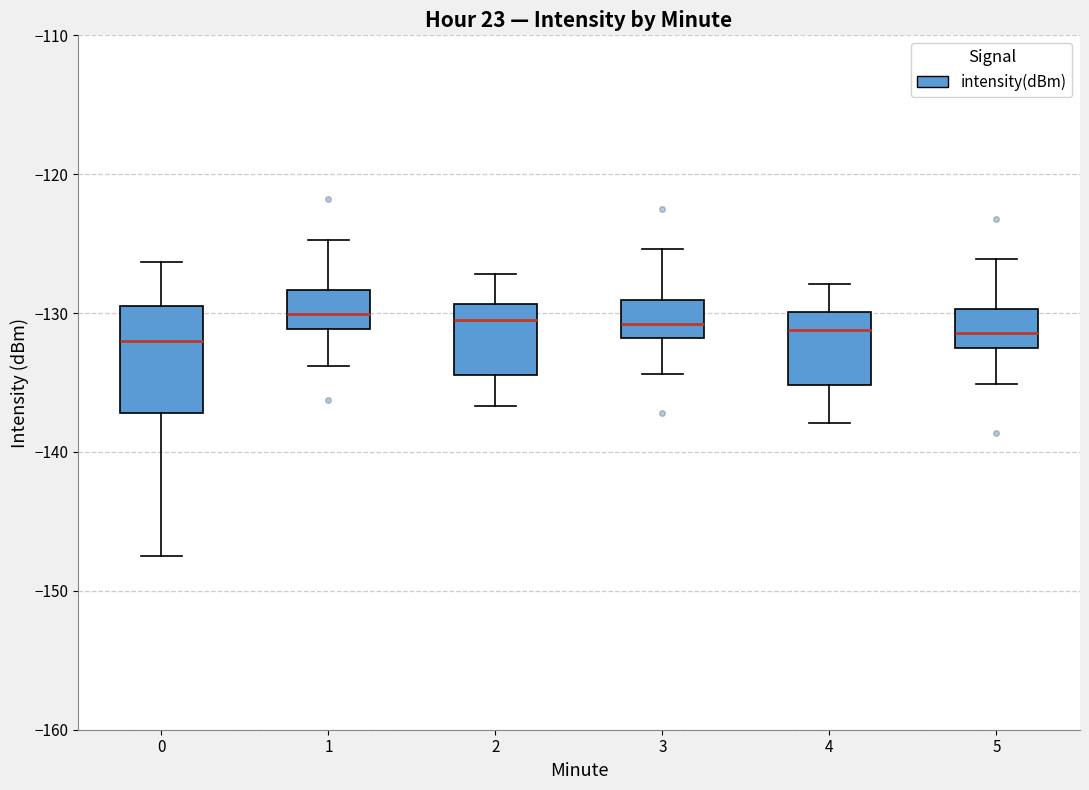

Reading left to right, read every box against the y-axis: the position of its median line, the range the box covers, and the ends of its whiskers. The values are not printed on the chart, so give them approximately, as read against the axis.

0: median -132, box -137 to -129, whiskers -147 to -126
1: median -130, box -131 to -128, whiskers -134 to -125
2: median -130, box -134 to -129, whiskers -137 to -127
3: median -131, box -132 to -129, whiskers -134 to -125
4: median -131, box -135 to -130, whiskers -138 to -128
5: median -131, box -132 to -130, whiskers -135 to -126